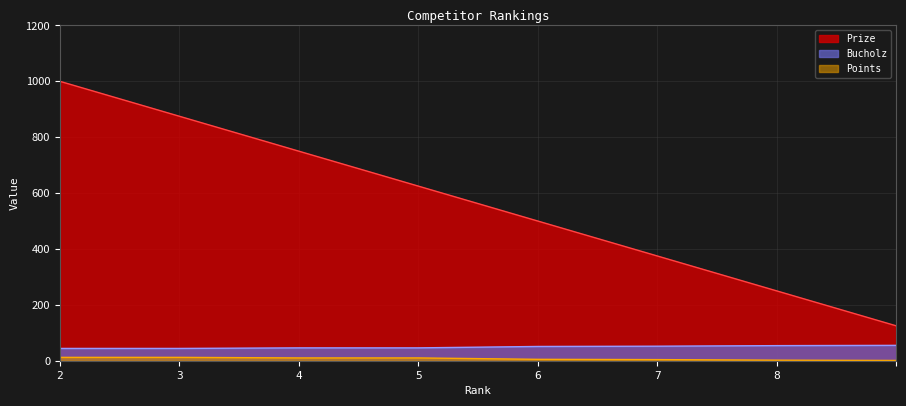

Which series has the widest spread of values?

Prize